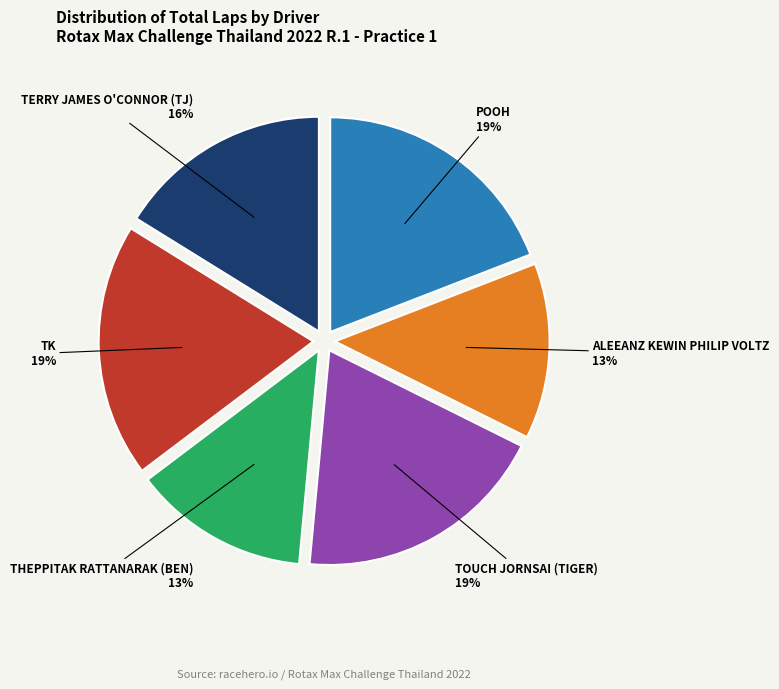

Is there a majority slice in this chart?

No